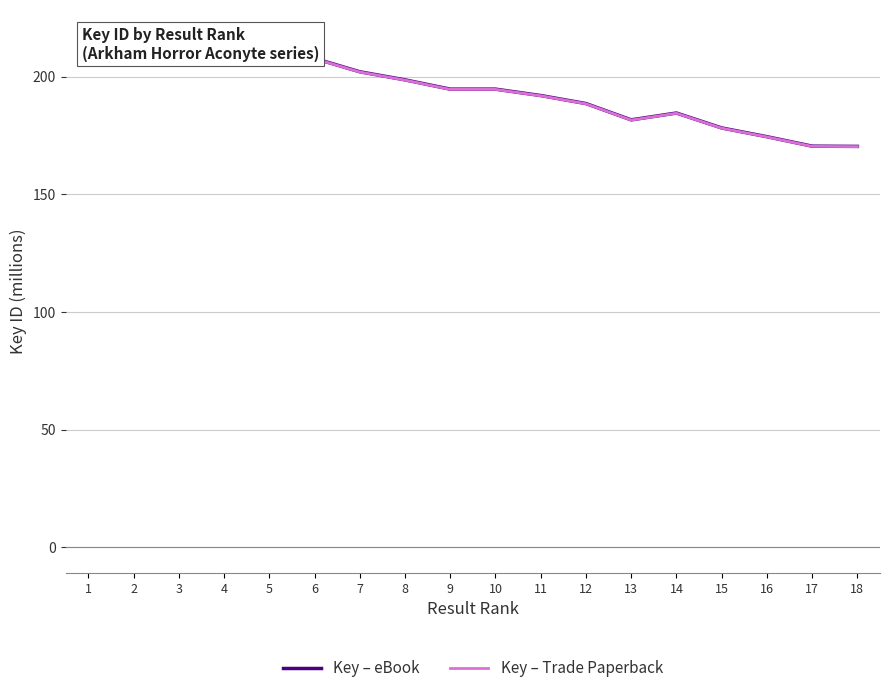

How many lines are shown in the chart?

2